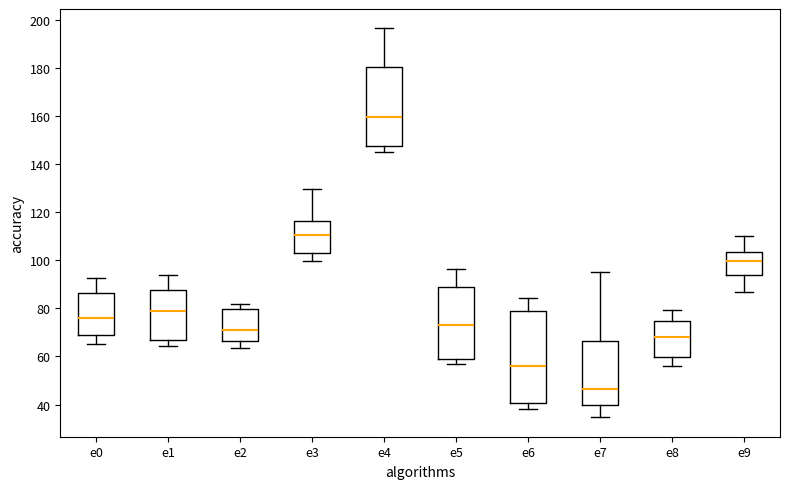

Which box is the tallest, from its lower edge to its upper edge?

e6